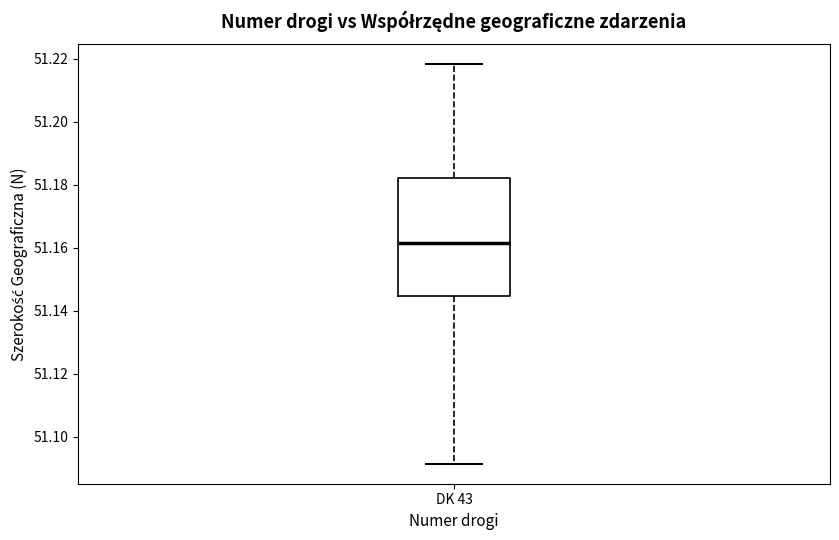

Transcribe this box plot: give where the median line is, the range the box spans, and where the two whiskers end, as read against the y-axis. The values are not printed on the chart, so give them approximately, as read against the axis.

median 51.162, box 51.144 to 51.182, whiskers 51.092 to 51.218